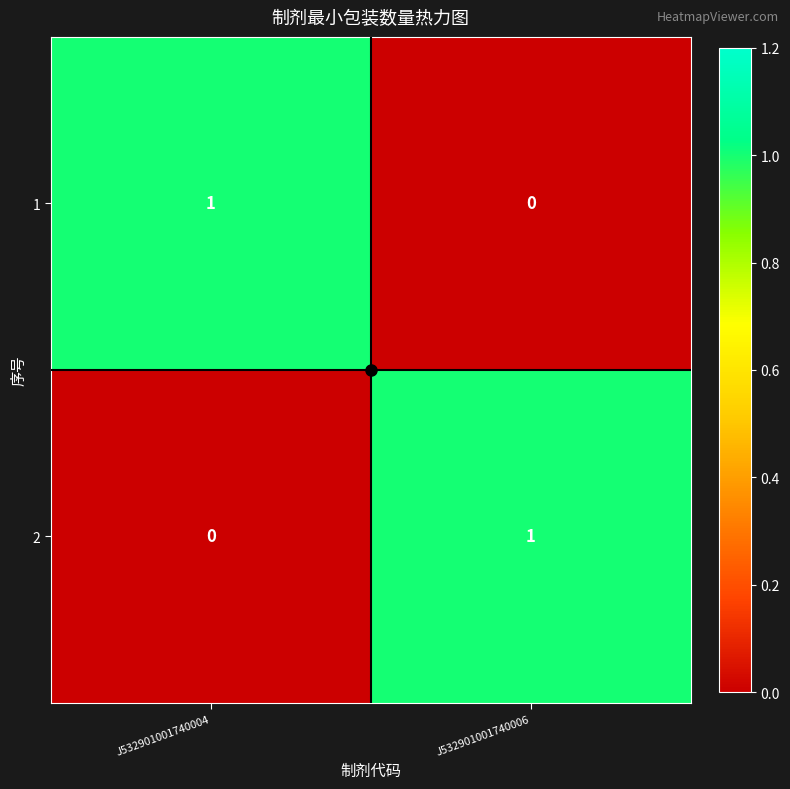

List the labels in order of 1 value, largest first.

J532901001740004, J532901001740006